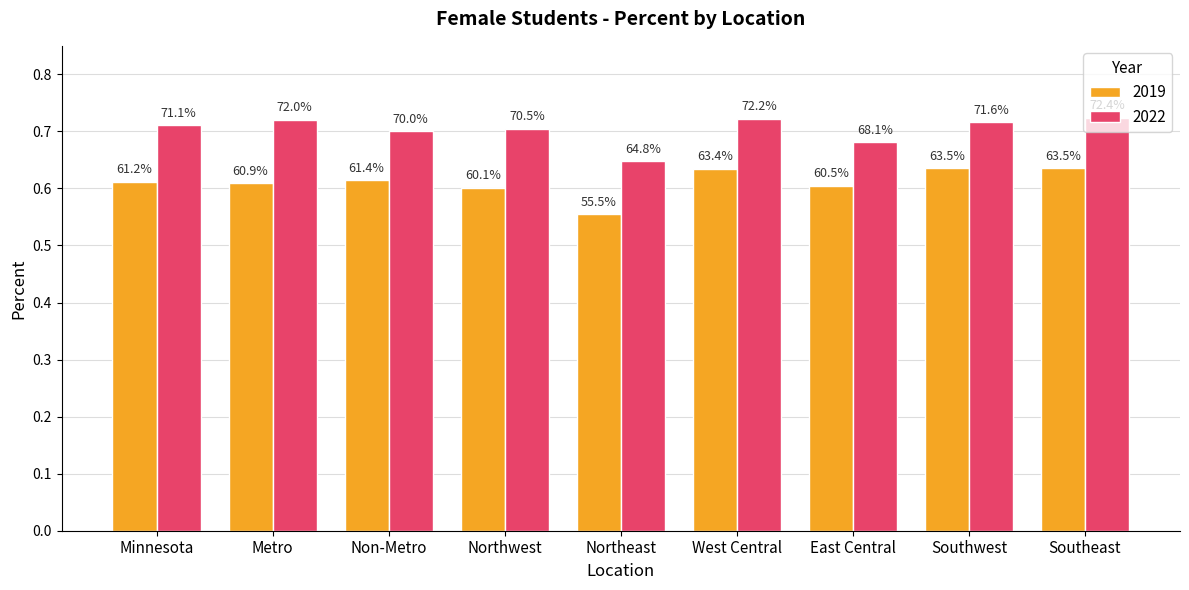

At which category is the sum across all series the highest?

Southeast